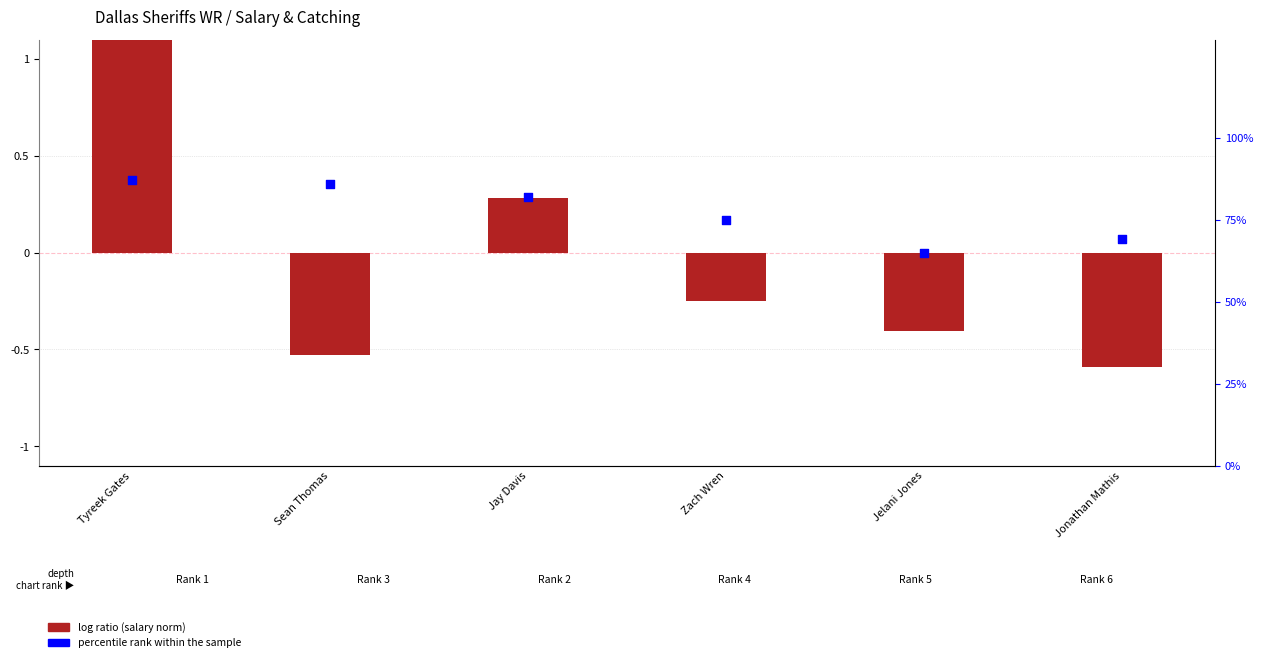

At which category is the sum across all series the highest?

Tyreek Gates